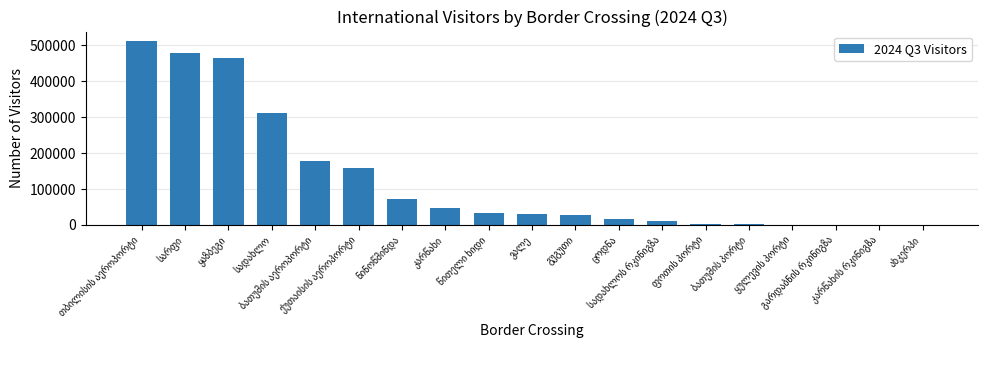

What is the greatest value displayed?

512642